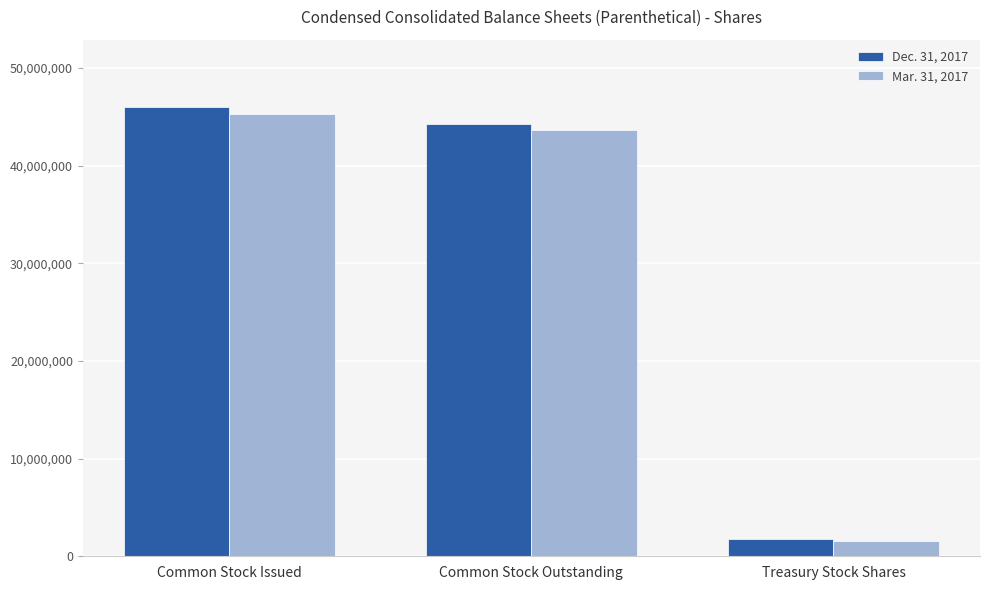

How many distinct data groups are displayed?

2